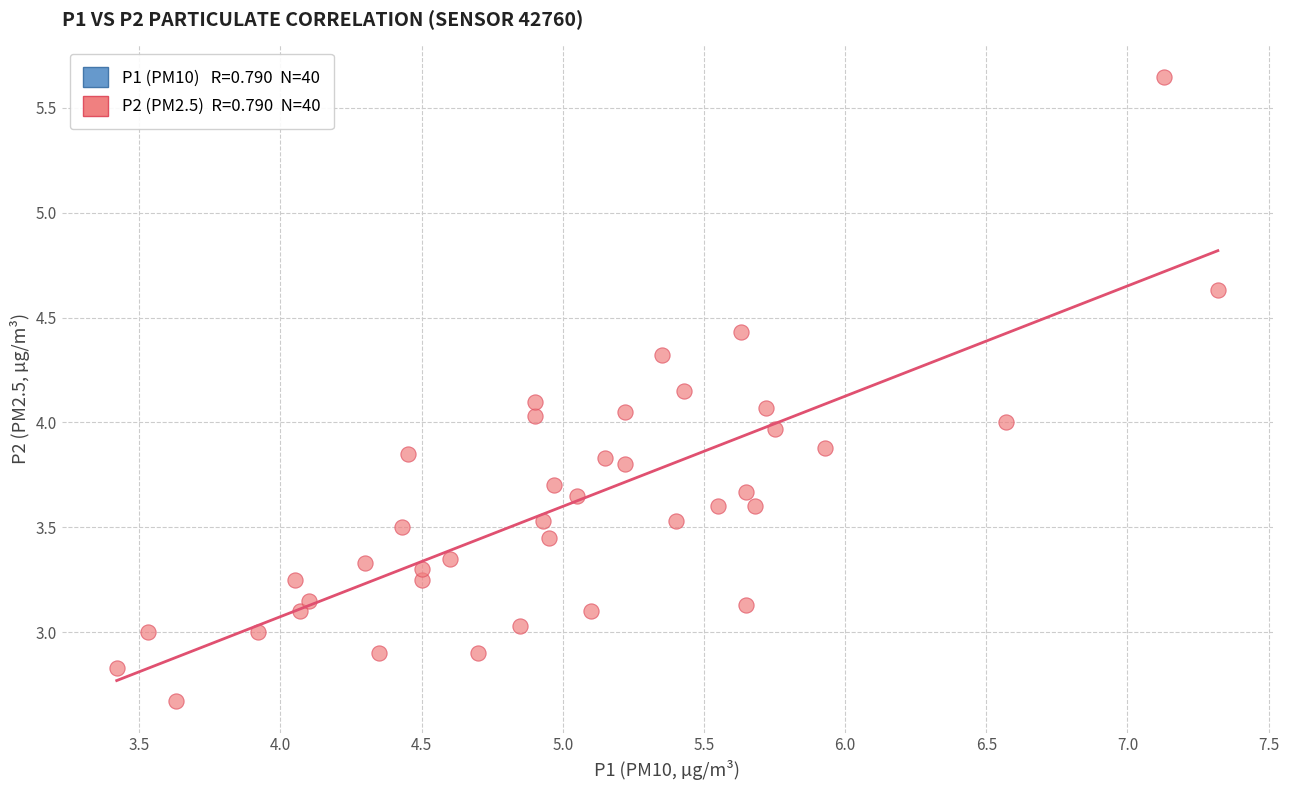

What is the range of Y values (max minus min)?

3.0